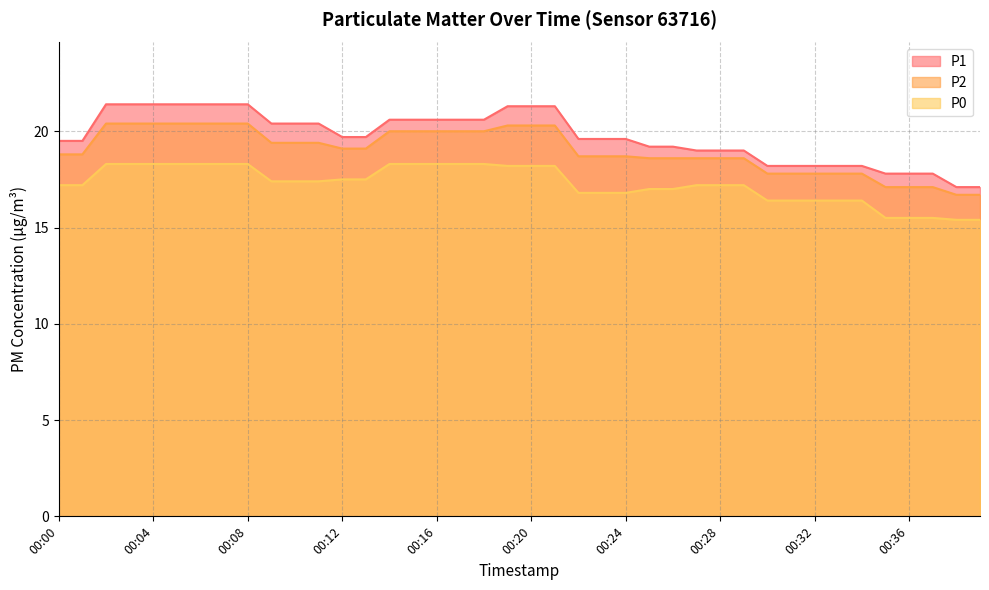

Which series has the widest spread of values?

P1